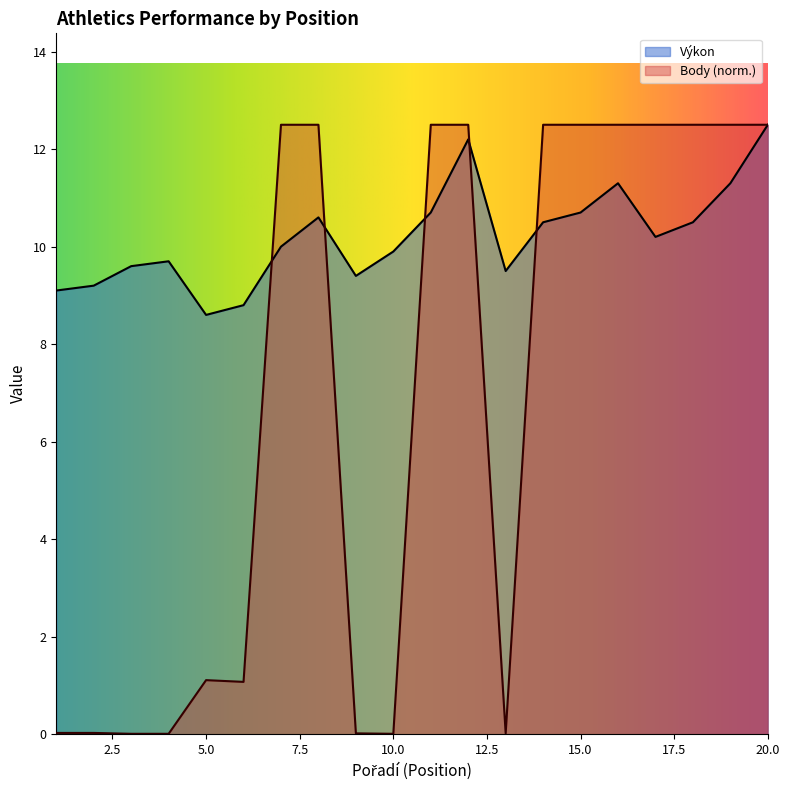

Is the value of Body at 13 greater than the value of Výkon at 12?

No